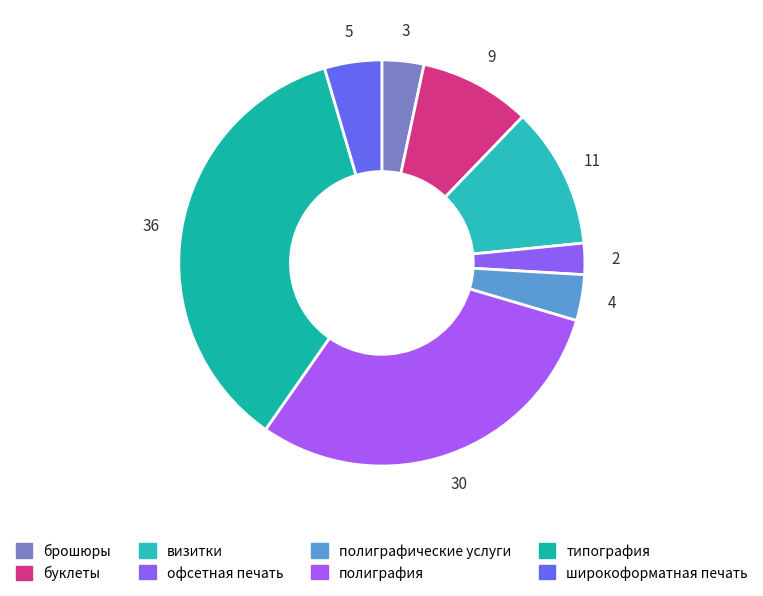

Does any single category account for the majority?

No